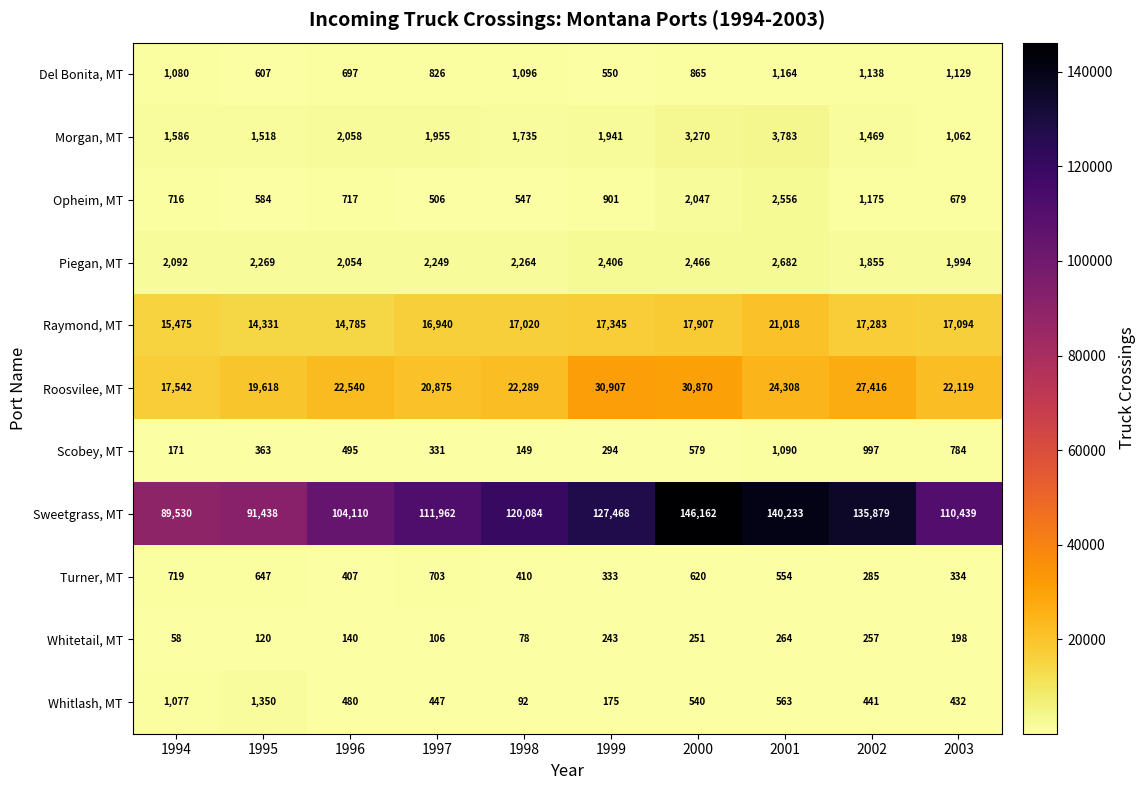

At 1999, list the series in order from largest to smallest.

Sweetgrass, MT, Roosvilee, MT, Raymond, MT, Piegan, MT, Morgan, MT, Opheim, MT, Del Bonita, MT, Turner, MT, Scobey, MT, Whitetail, MT, Whitlash, MT